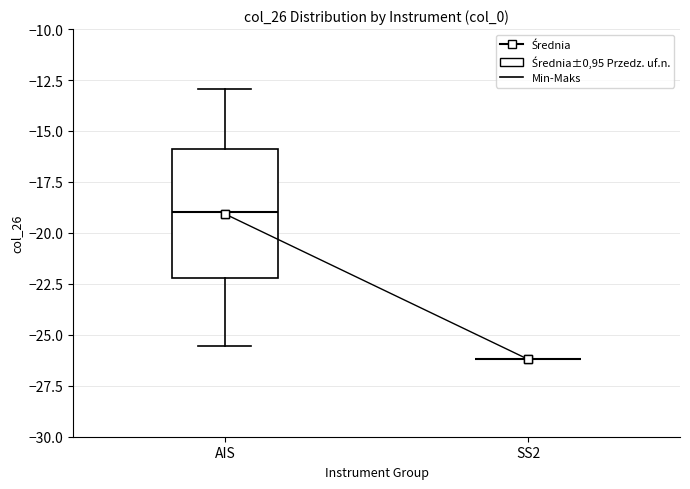

Reading left to right, read every box against the y-axis: the position of its median line, the range the box covers, and the ends of its whiskers. The values are not printed on the chart, so give them approximately, as read against the axis.

AIS: median -19.0, box -22.0 to -16.0, whiskers -25.5 to -13.0
SS2: box collapsed to a line at -26.0, whiskers -26.0 to -26.0